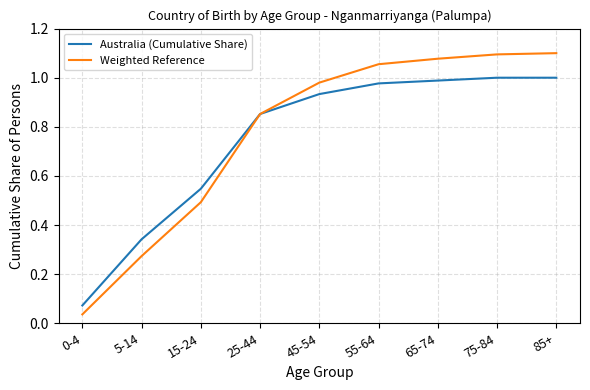

What position from the left is 5-14?

2